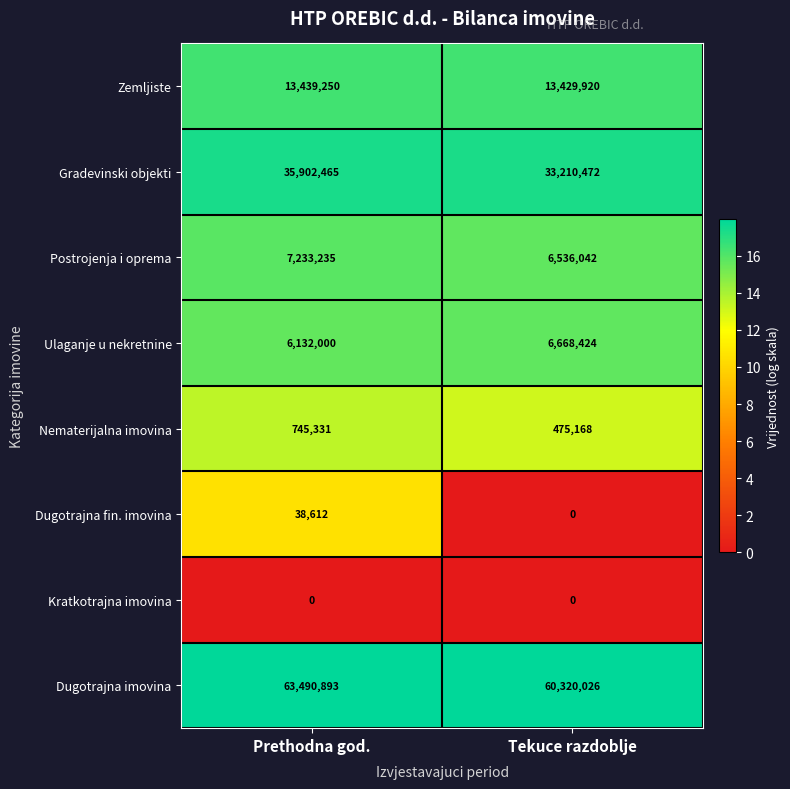

Reading left to right, list all the values displayed in this chart.

Zemljiste: Prethodna god.=13439250	Tekuce razdoblje=13429920
Gradevinski objekti: Prethodna god.=35902465	Tekuce razdoblje=33210472
Postrojenja i oprema: Prethodna god.=7233235	Tekuce razdoblje=6536042
Ulaganje u nekretnine: Prethodna god.=6132000	Tekuce razdoblje=6668424
Nematerijalna imovina: Prethodna god.=745331	Tekuce razdoblje=475168
Dugotrajna fin. imovina: Prethodna god.=38612	Tekuce razdoblje=0
Kratkotrajna imovina: Prethodna god.=0	Tekuce razdoblje=0
Dugotrajna imovina: Prethodna god.=63490893	Tekuce razdoblje=60320026